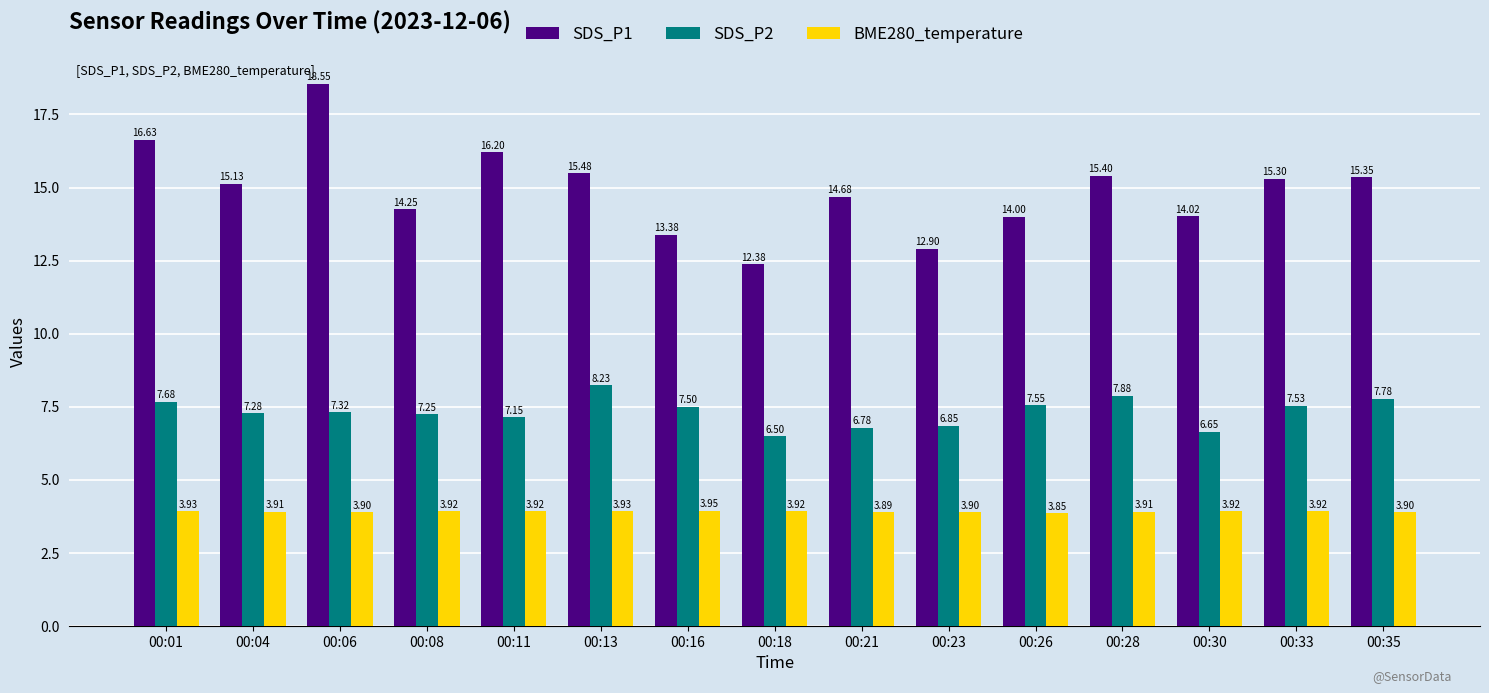

What is the total value across all series at 00:30?

24.6